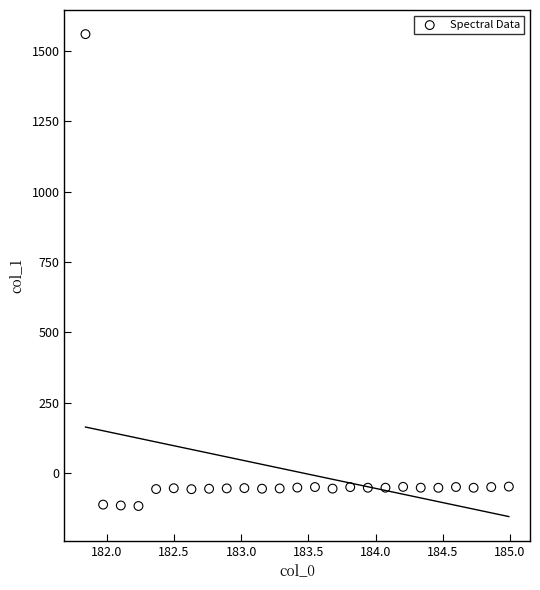

What is the range of Y values (max minus min)?

1677.5